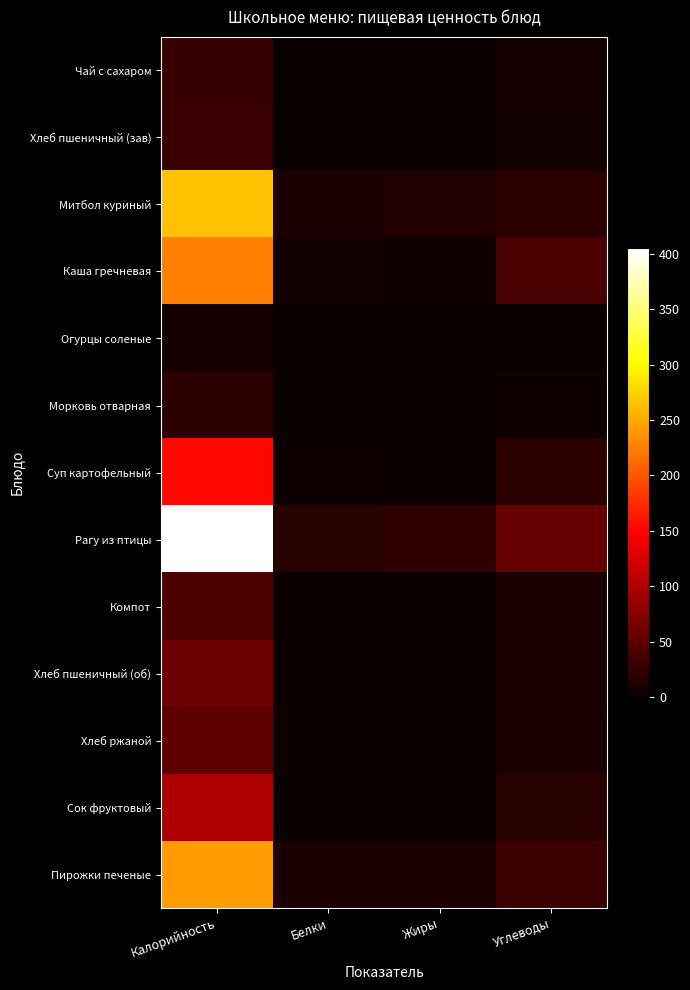

Reading right to left, extract all data points from this chart.

Чай с сахаром: Углеводы=7.1	Жиры=0.1	Белки=0.2	Калорийность=28.0
Хлеб пшеничный (зав): Углеводы=5.7	Жиры=0.1	Белки=1.0	Калорийность=29.9
Митбол куриный: Углеводы=19.9	Жиры=14.9	Белки=11.4	Калорийность=265.6
Каша гречневая: Углеводы=38.9	Жиры=3.9	Белки=5.6	Калорийность=225.7
Огурцы соленые: Углеводы=1.0	Жиры=0.1	Белки=0.5	Калорийность=7.8
Морковь отварная: Углеводы=4.2	Жиры=0.1	Белки=0.8	Калорийность=21.2
Суп картофельный: Углеводы=20.0	Жиры=2.6	Белки=3.4	Калорийность=152.4
Рагу из птицы: Углеводы=57.0	Жиры=22.4	Белки=17.6	Калорийность=405.4
Компот: Углеводы=10.6	Жиры=0.0	Белки=0.1	Калорийность=40.4
Хлеб пшеничный (об): Углеводы=11.4	Жиры=0.3	Белки=2.0	Калорийность=59.7
Хлеб ржаной: Углеводы=10.0	Жиры=0.4	Белки=2.0	Калорийность=52.2
Сок фруктовый: Углеводы=18.8	Жиры=0.2	Белки=0.2	Калорийность=100.0
Пирожки печеные: Углеводы=30.5	Жиры=10.3	Белки=9.7	Калорийность=241.4